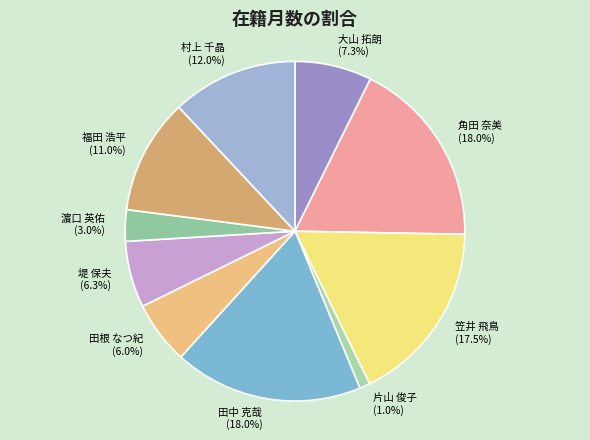

Approximately how many times larger is the value at 田根 なつ紀 compared to 福田 浩平?

0.5